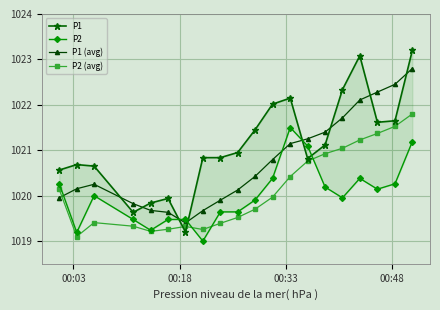

What is the highest value of the P2 (avg) series?

1021.8